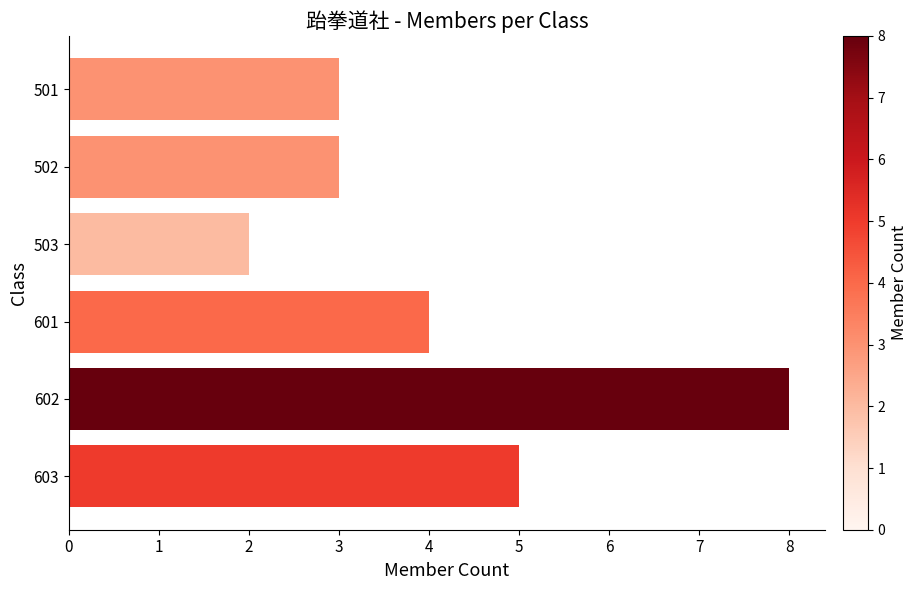

What is the sum of all values?

25